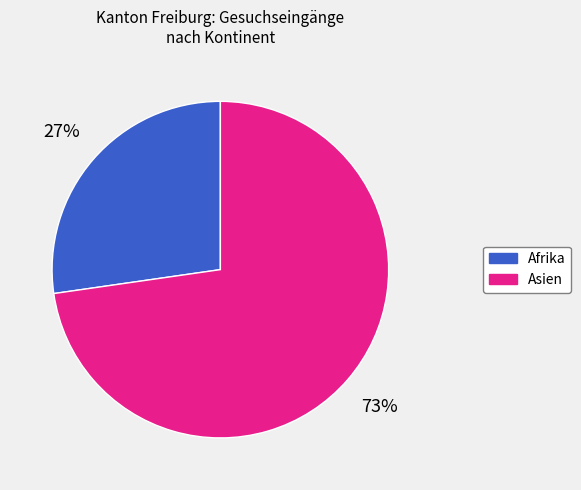

Is there any slice that represents more than half of the pie?

Yes